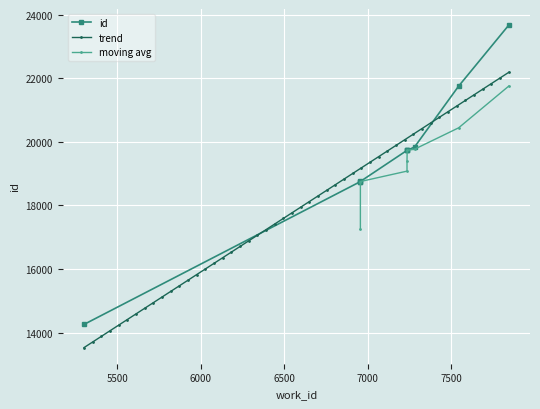

Approximately how many times larger is the value at 6956 compared to 7544?

0.9